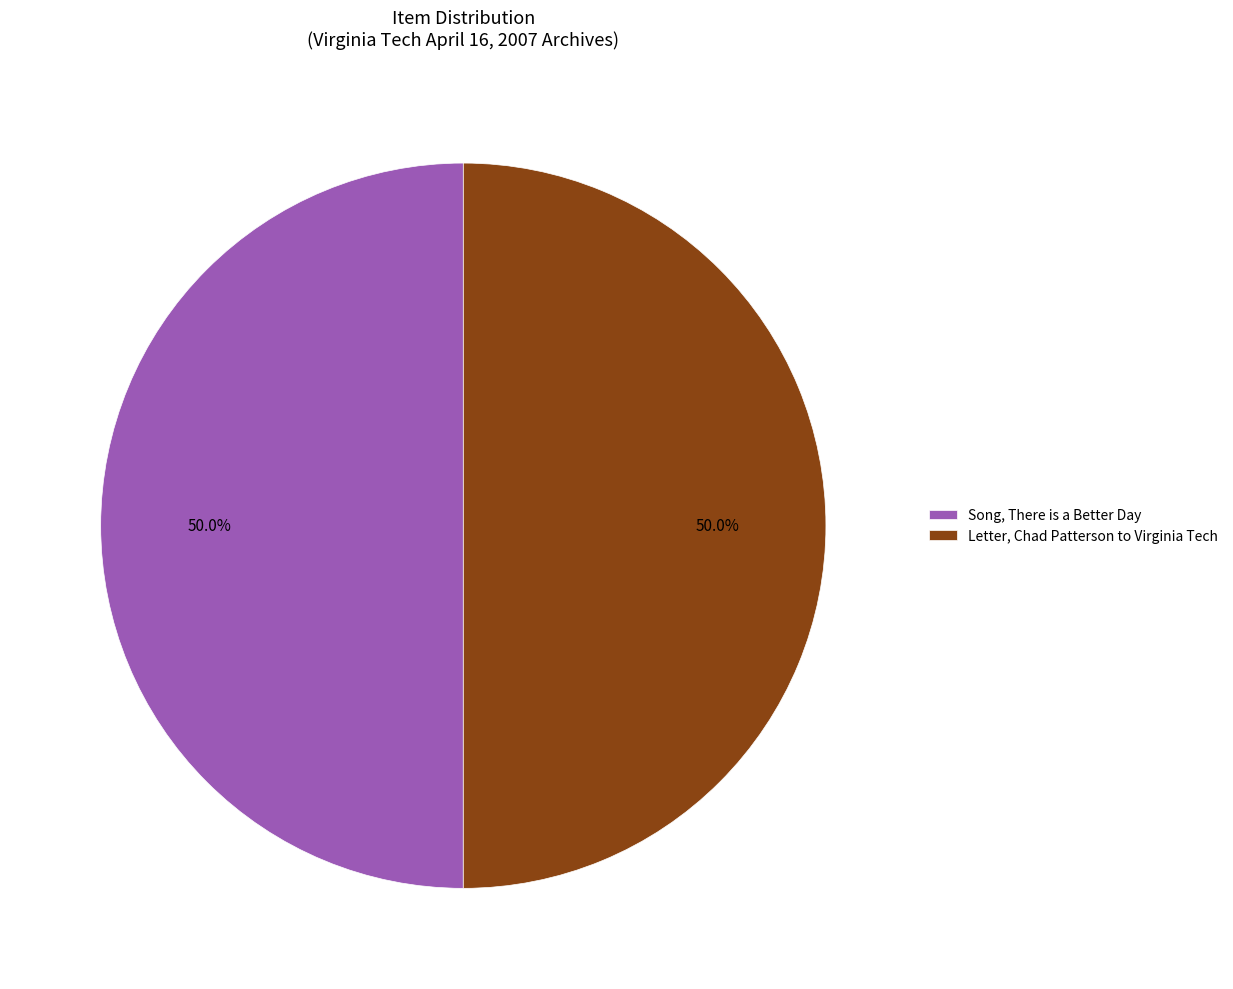

Approximately how many times larger is the value at Letter, Chad Patterson to Virginia Tech compared to Song, There is a Better Day?

1.0